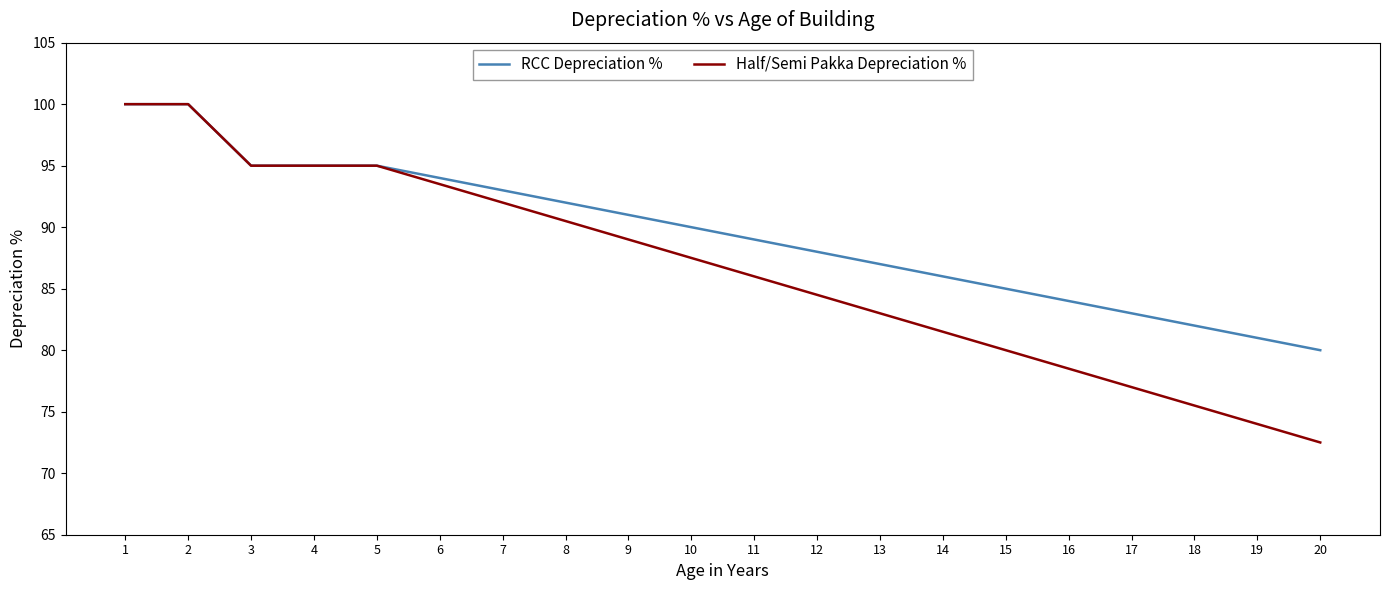

True or false: Half/Semi Pakka Depreciation % has a value of 74.0 at 19.

True